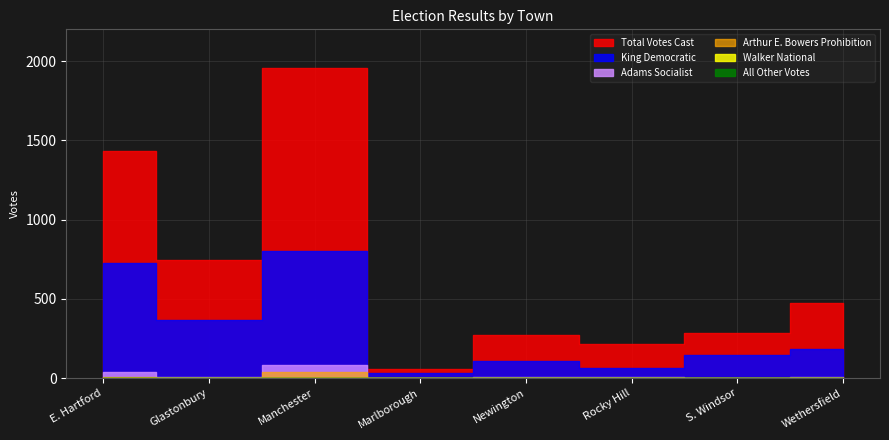

What is the value of the Adams Socialist point at the 7th from the left?

2